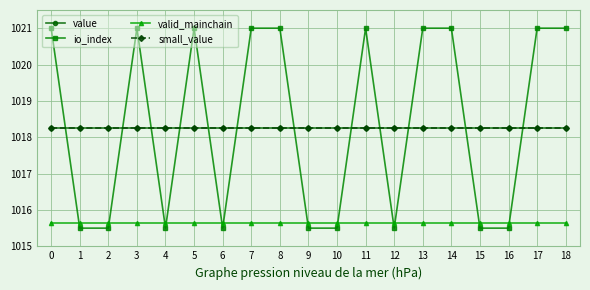

True or false: small_value and value intersect in this chart.

False